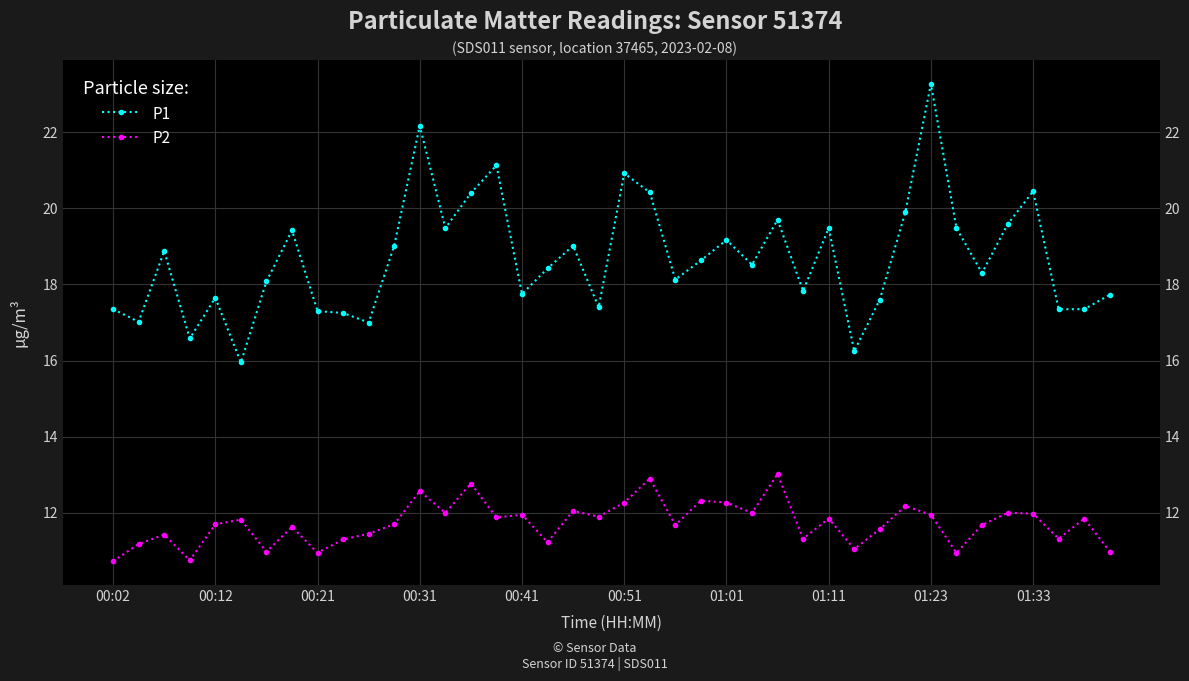

True or false: P2 and P1 cross at least once.

False